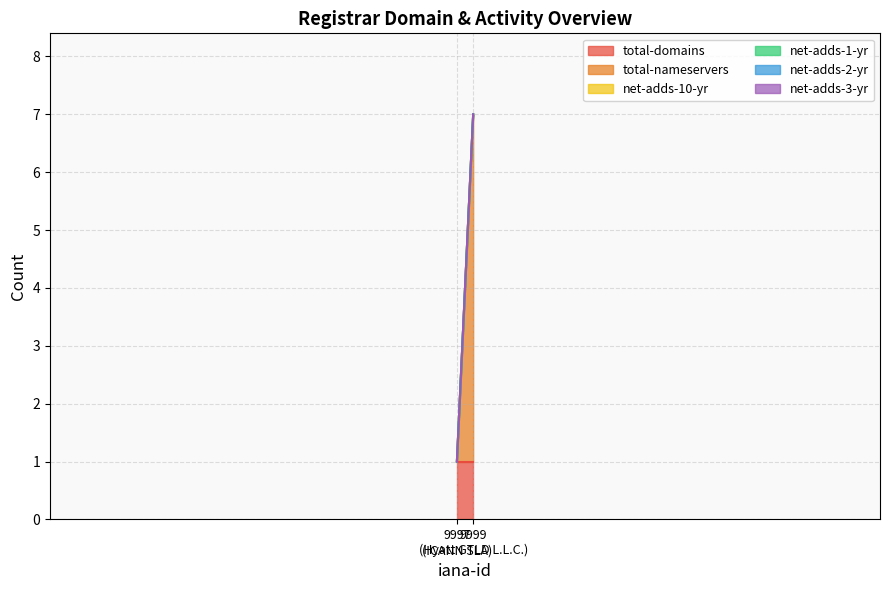

Which series changed the most between ICANN SLA and Hyatt GTLD L.L.C.?

total-nameservers